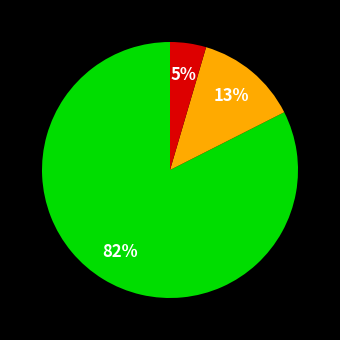

Count the number of slices in the pie.

3